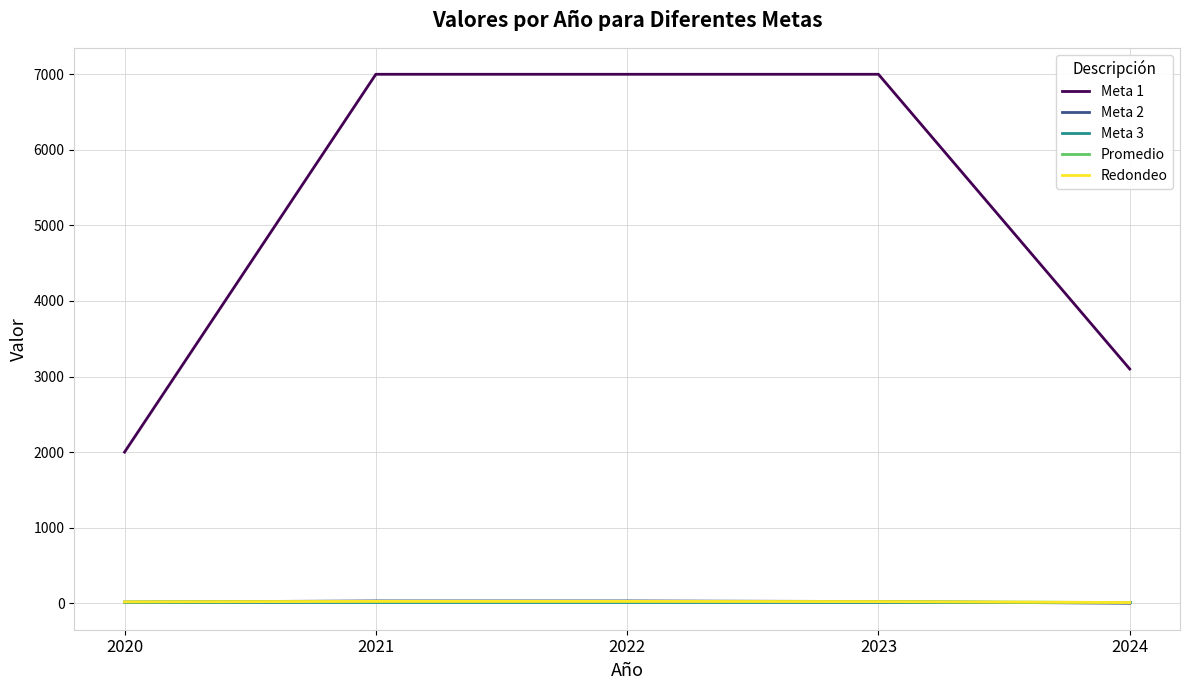

Which series has the largest range (max minus min)?

Meta 1